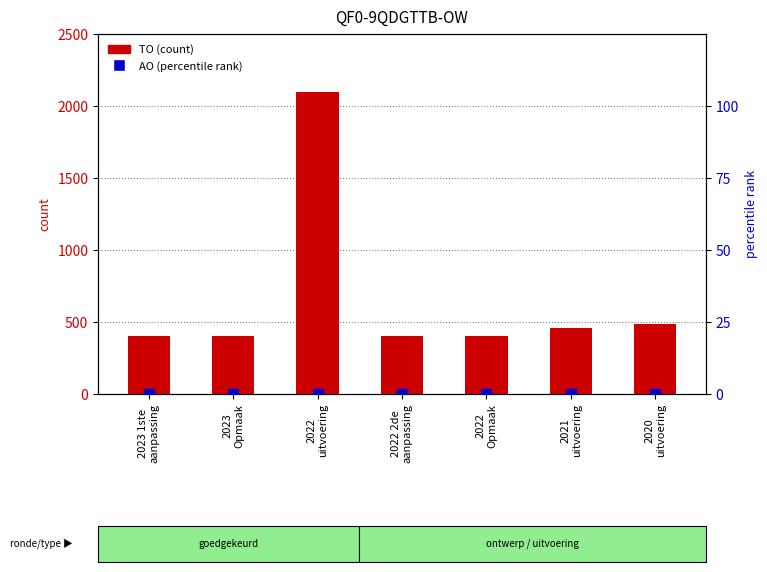

Which series reaches the minimum Y coordinate?

AO (percentile rank)